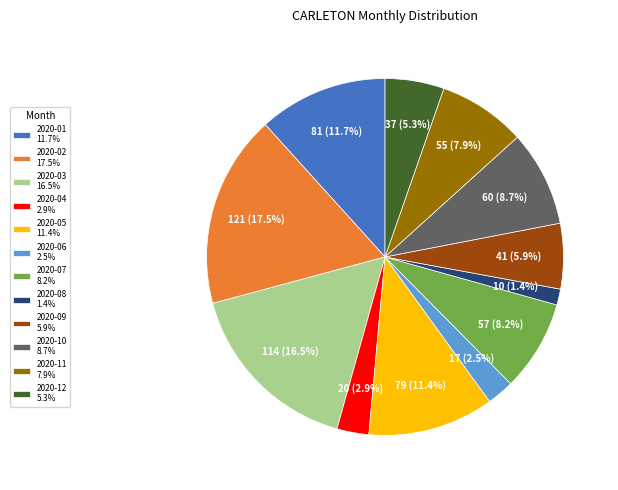

Is there any slice that represents more than half of the pie?

No